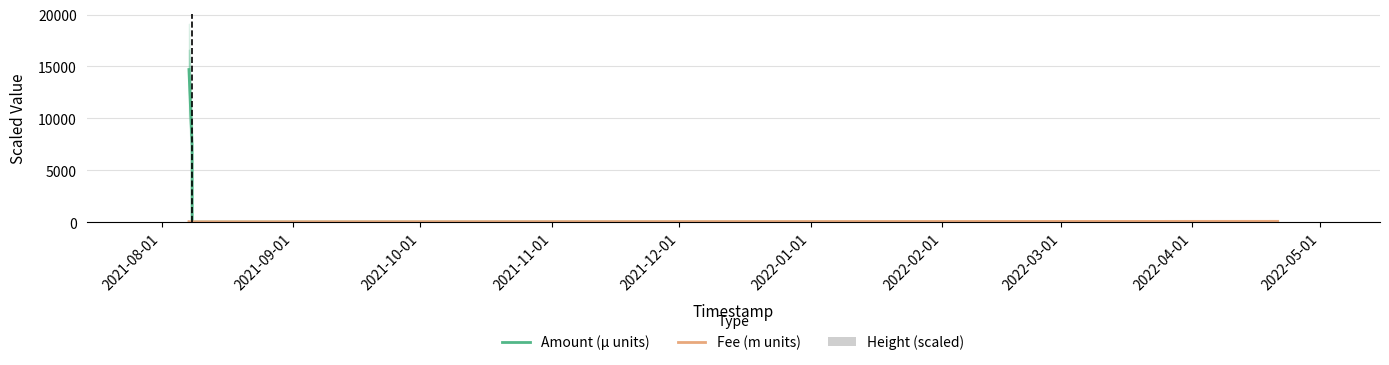

What is the sum of the Height (scaled) values at 2021-10-01 and 2021-09-01?

0.3